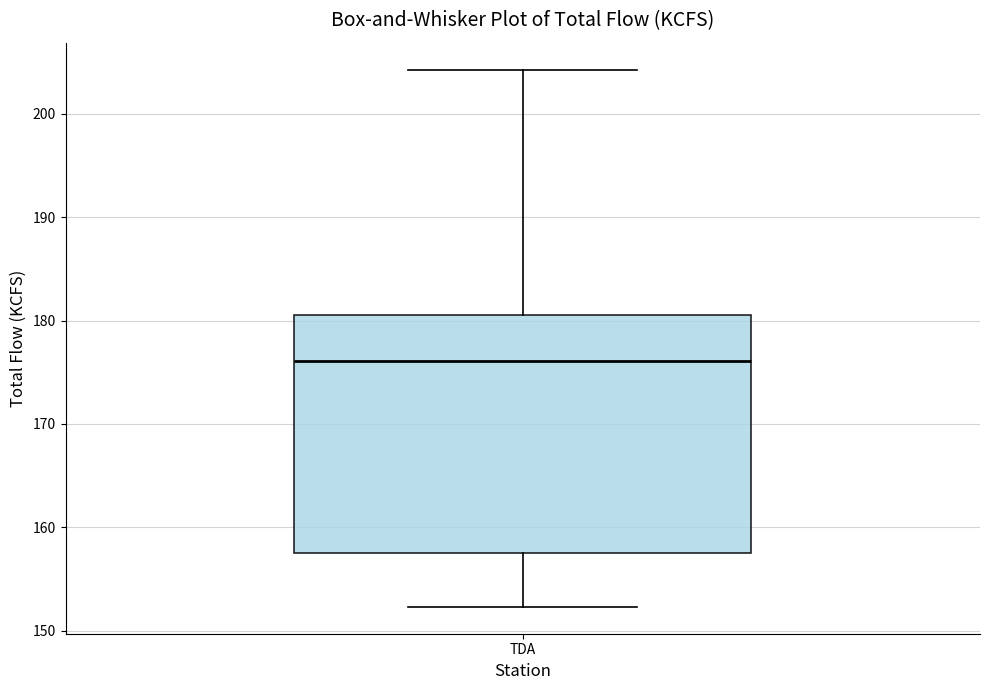

Read this box plot against the y-axis: the position of the median line, the range covered by the box, and the ends of both whiskers. The values are not printed on the chart, so give them approximately, as read against the axis.

median 176, box 158 to 181, whiskers 152 to 204